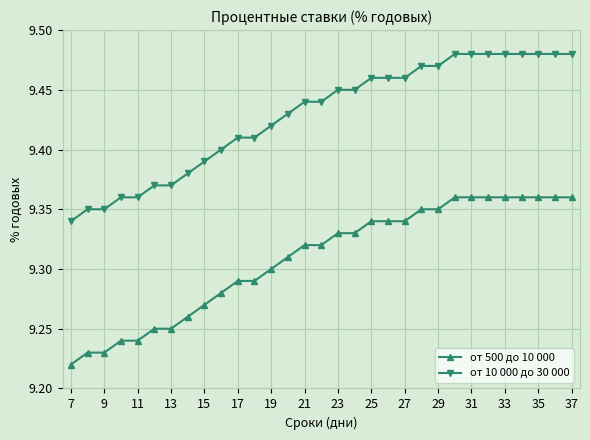

At how many categories does at least one series exceed 9?

31